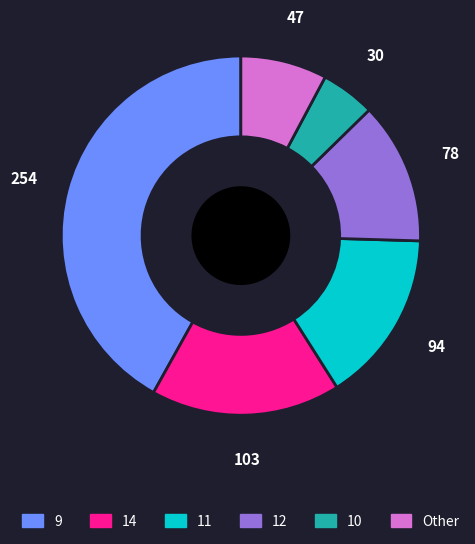

Does any single category account for the majority?

No